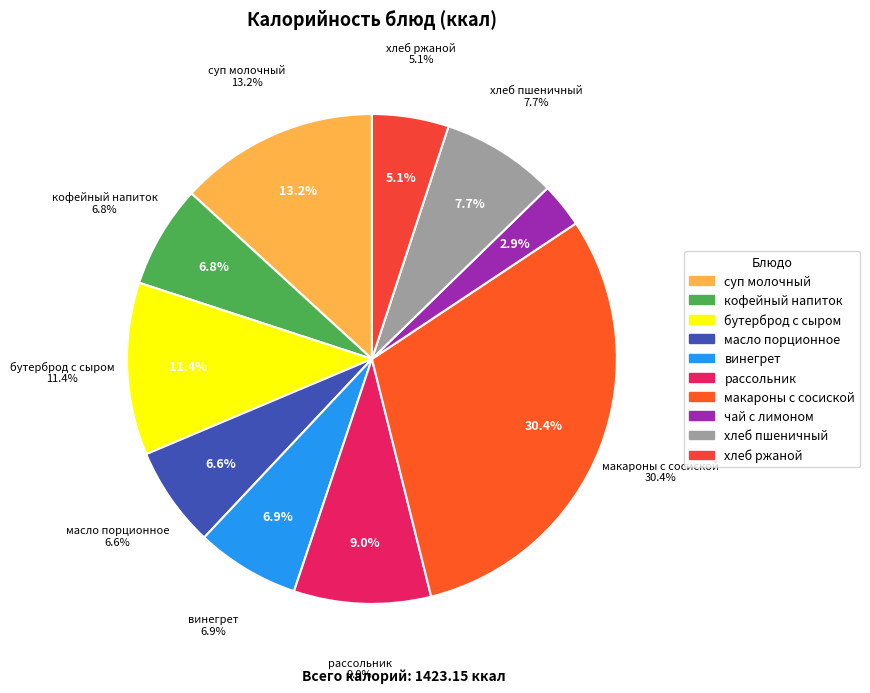

To the nearest percent, what percentage of the pie is масло порционное?

7%